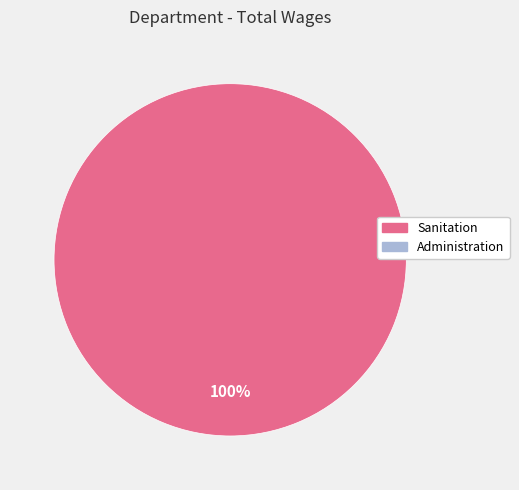

Count the number of slices in the pie.

1